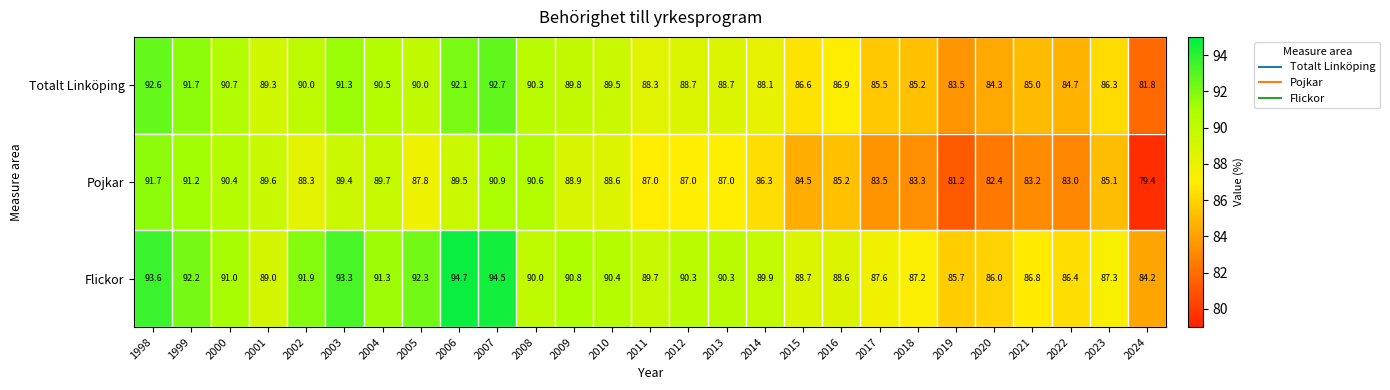

What is the total value across all series at 2010?

268.5